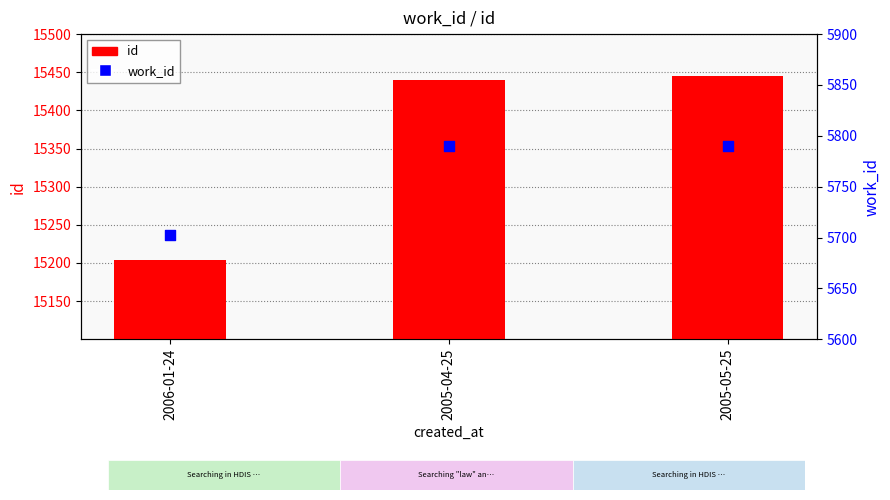

Which series has the largest Y range (max minus min)?

id